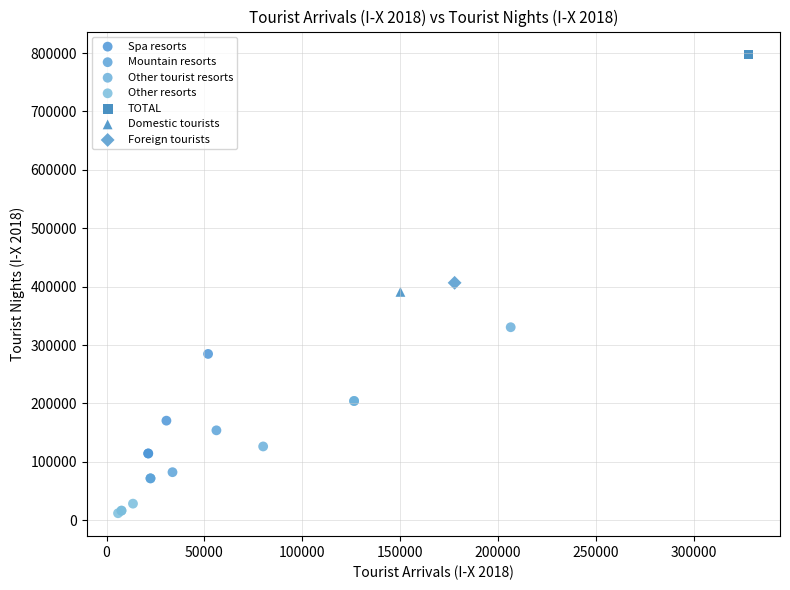

What are all the series names shown in the legend?

Spa resorts, Mountain resorts, Other tourist resorts, Other resorts, TOTAL, Domestic tourists, Foreign tourists